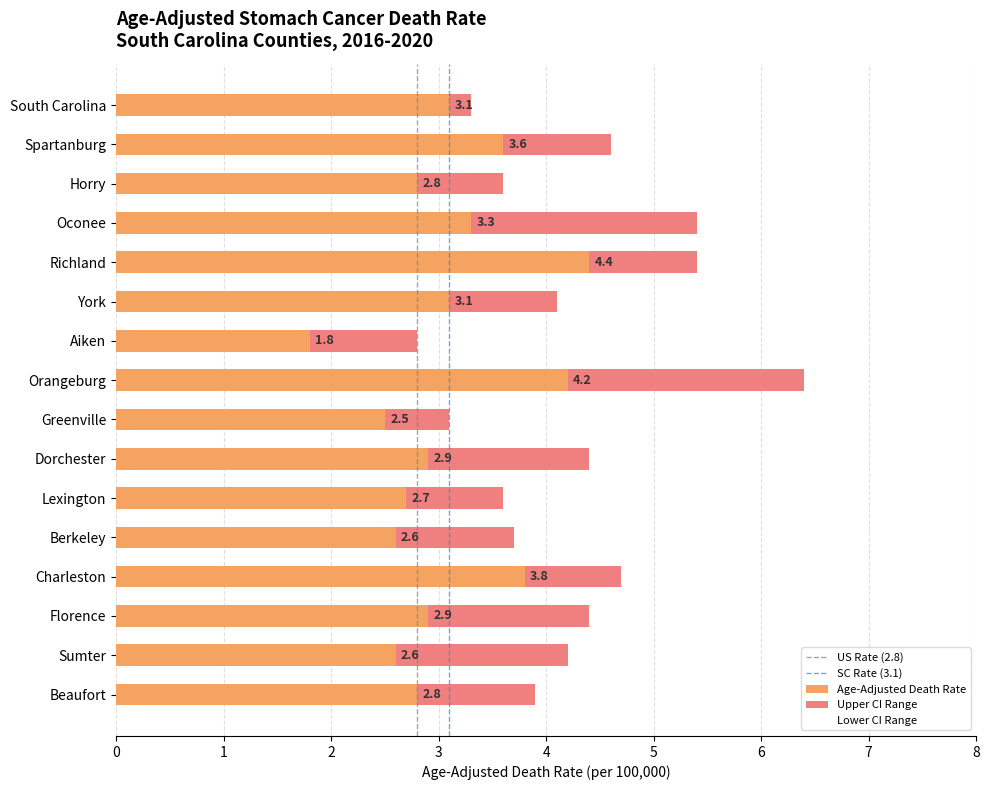

How many distinct data groups are displayed?

2